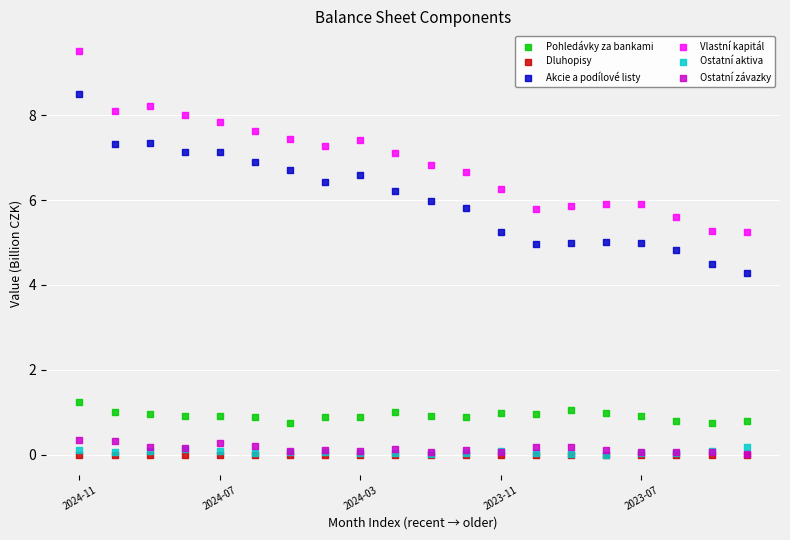

Across all series, what Y value is closest to 4?

4.3